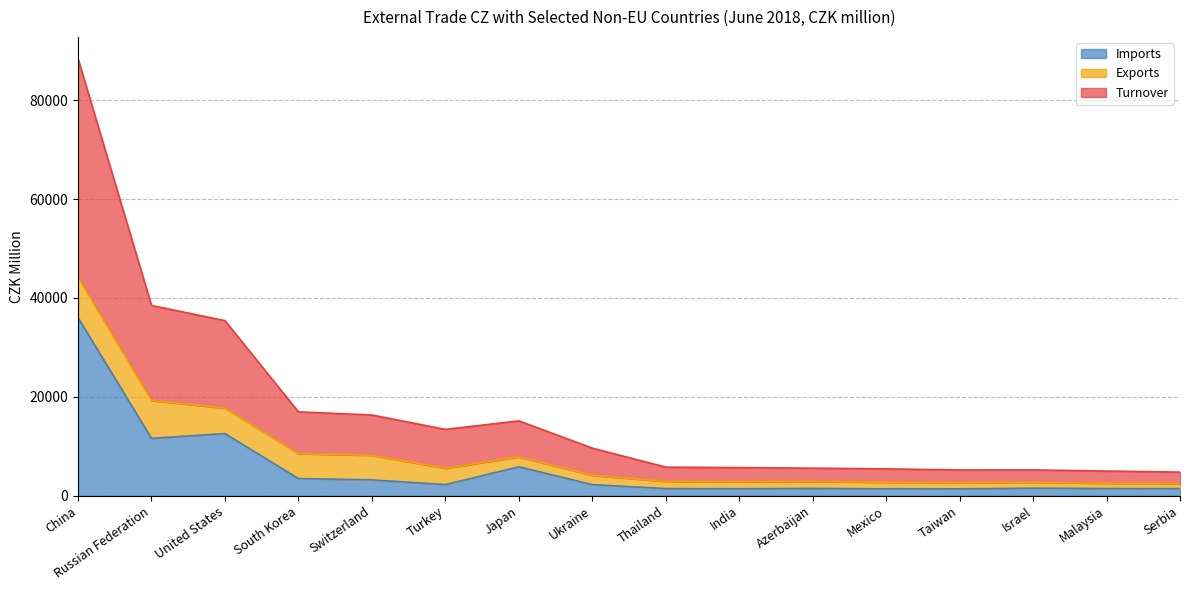

The Imports series shows 1399 at India. True or false?

True